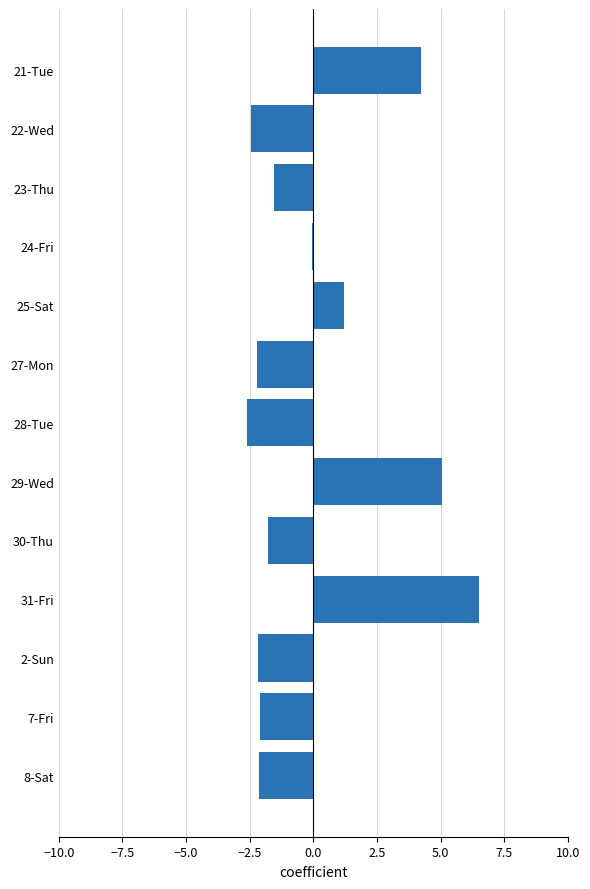

True or false: the data shows -3.8 at 27-Mon.

False